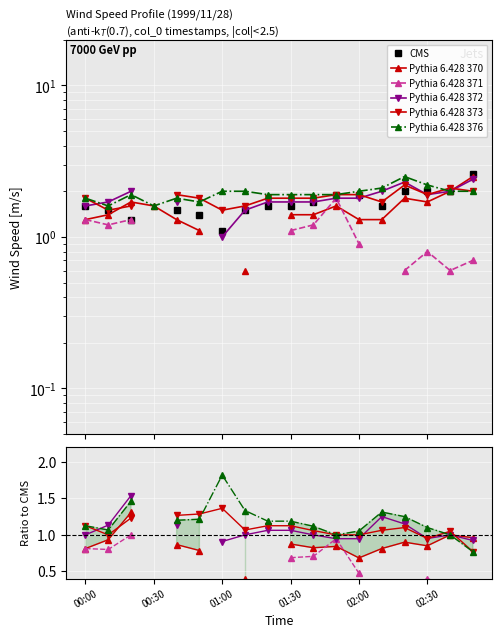

What is the maximum value for Pythia 6.428 372?

1.5